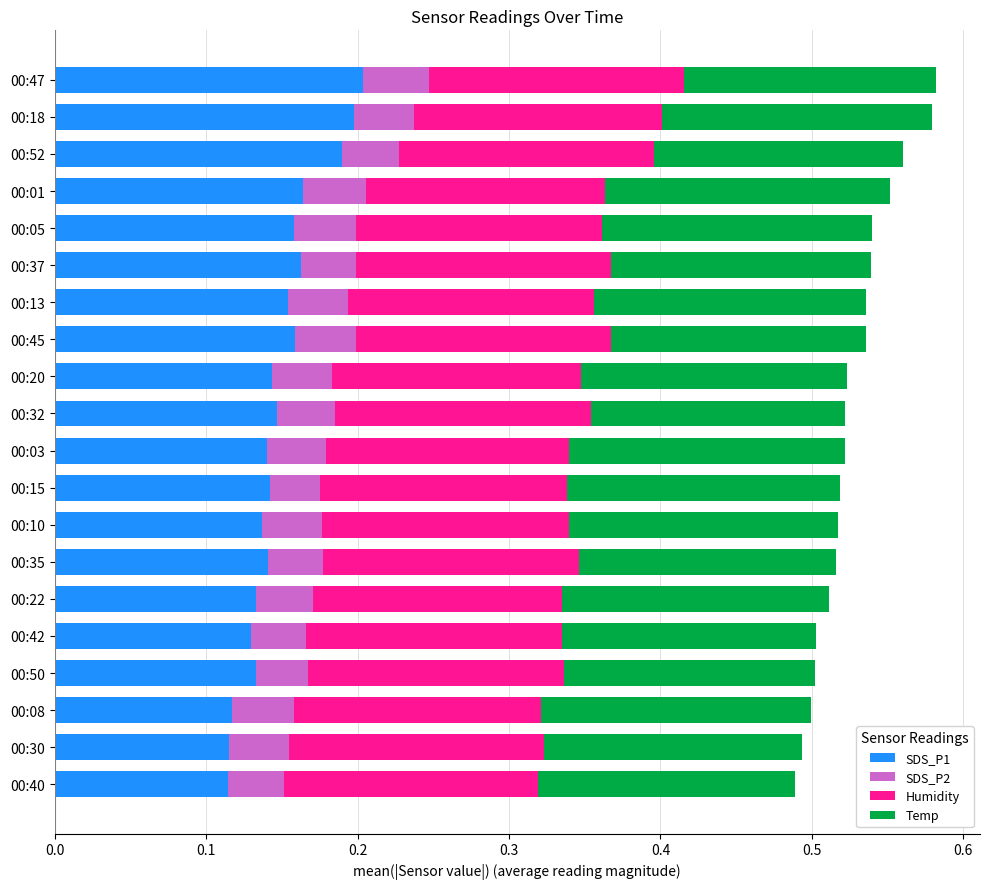

What is the total value across all series at 00:15?

0.5